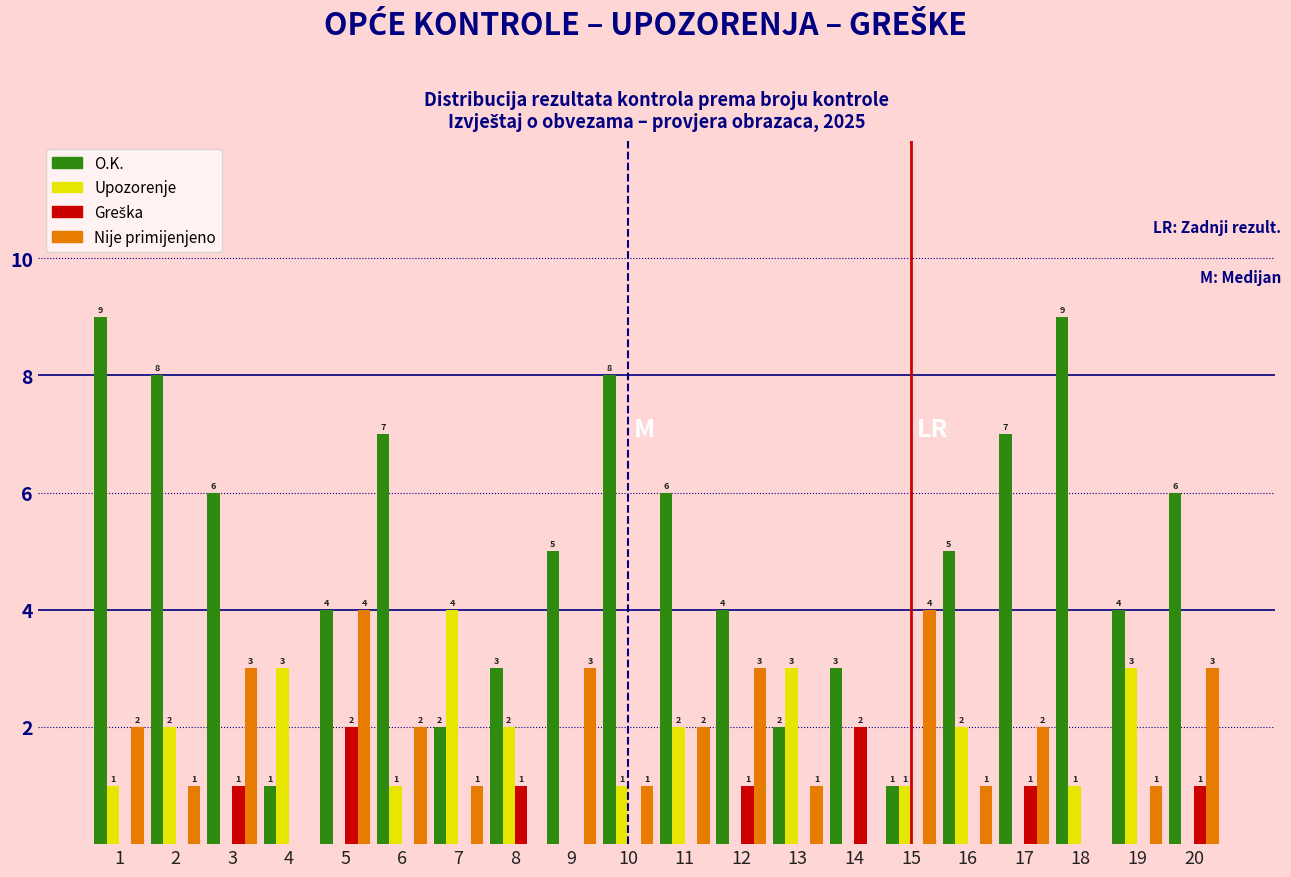

Is it true that Nije primijenjeno equals 2 at 11?

True